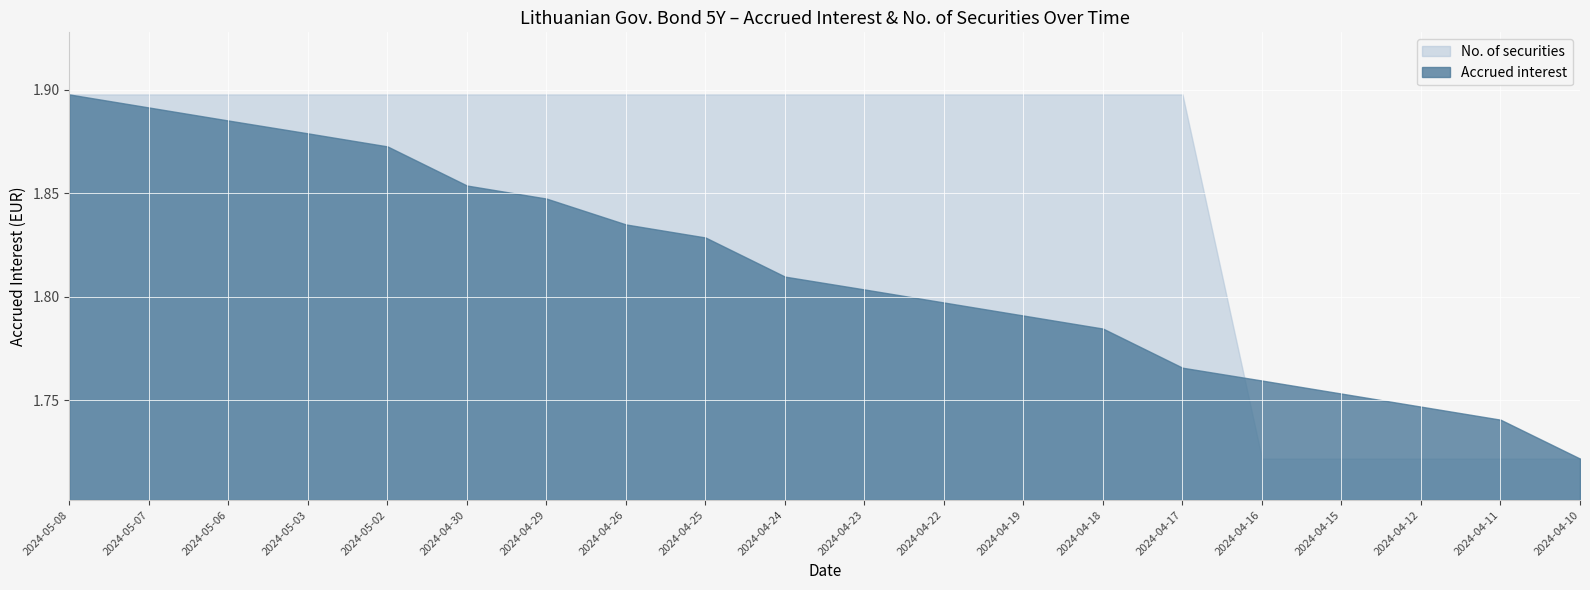

Reading right to left, extract all data points from this chart.

Accrued interest: 2024-04-10=1.7	2024-04-11=1.7	2024-04-12=1.7	2024-04-15=1.8	2024-04-16=1.8	2024-04-17=1.8	2024-04-18=1.8	2024-04-19=1.8	2024-04-22=1.8	2024-04-23=1.8	2024-04-24=1.8	2024-04-25=1.8	2024-04-26=1.8	2024-04-29=1.8	2024-04-30=1.9	2024-05-02=1.9	2024-05-03=1.9	2024-05-06=1.9	2024-05-07=1.9	2024-05-08=1.9
No. of securities: 2024-04-10=8440000.0	2024-04-11=8440000.0	2024-04-12=8440000.0	2024-04-15=8440000.0	2024-04-16=8440000.0	2024-04-17=8900000.0	2024-04-18=8900000.0	2024-04-19=8900000.0	2024-04-22=8900000.0	2024-04-23=8900000.0	2024-04-24=8900000.0	2024-04-25=8900000.0	2024-04-26=8900000.0	2024-04-29=8900000.0	2024-04-30=8900000.0	2024-05-02=8900000.0	2024-05-03=8900000.0	2024-05-06=8900000.0	2024-05-07=8900000.0	2024-05-08=8900000.0